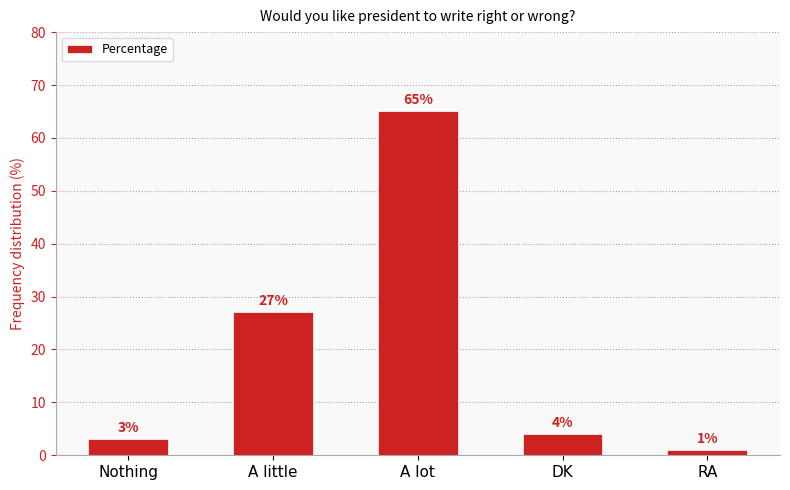

What position from the right is A lot?

3